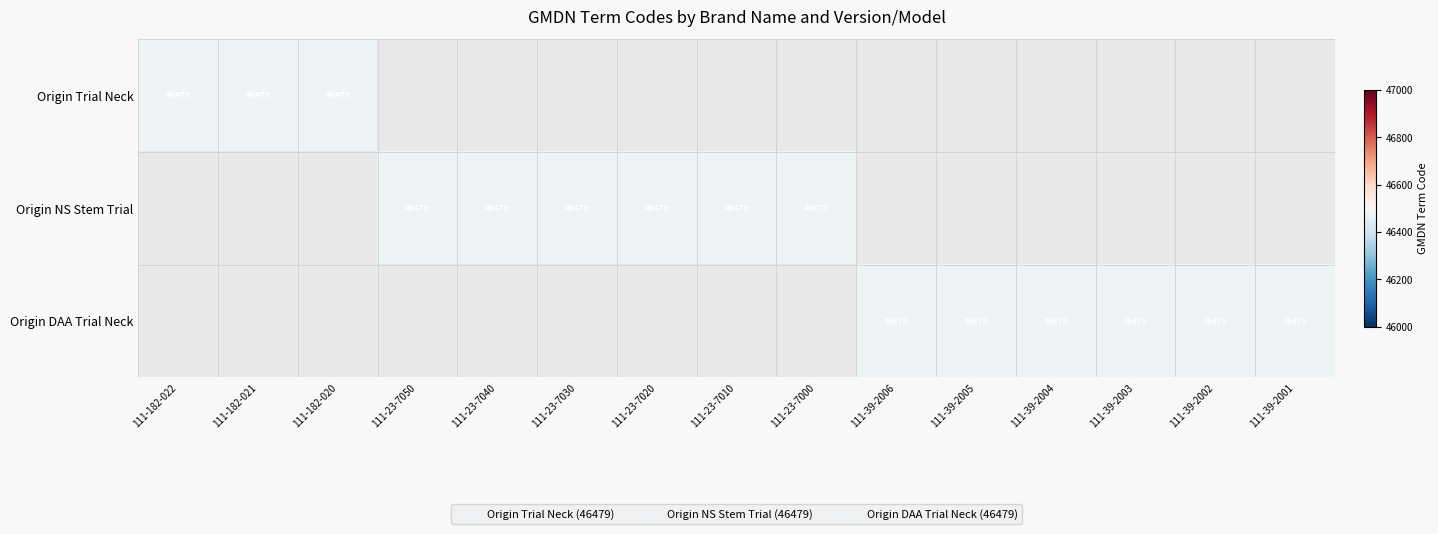

Is it true that Origin NS Stem Trial equals 29904 at 111-23-7000?

False